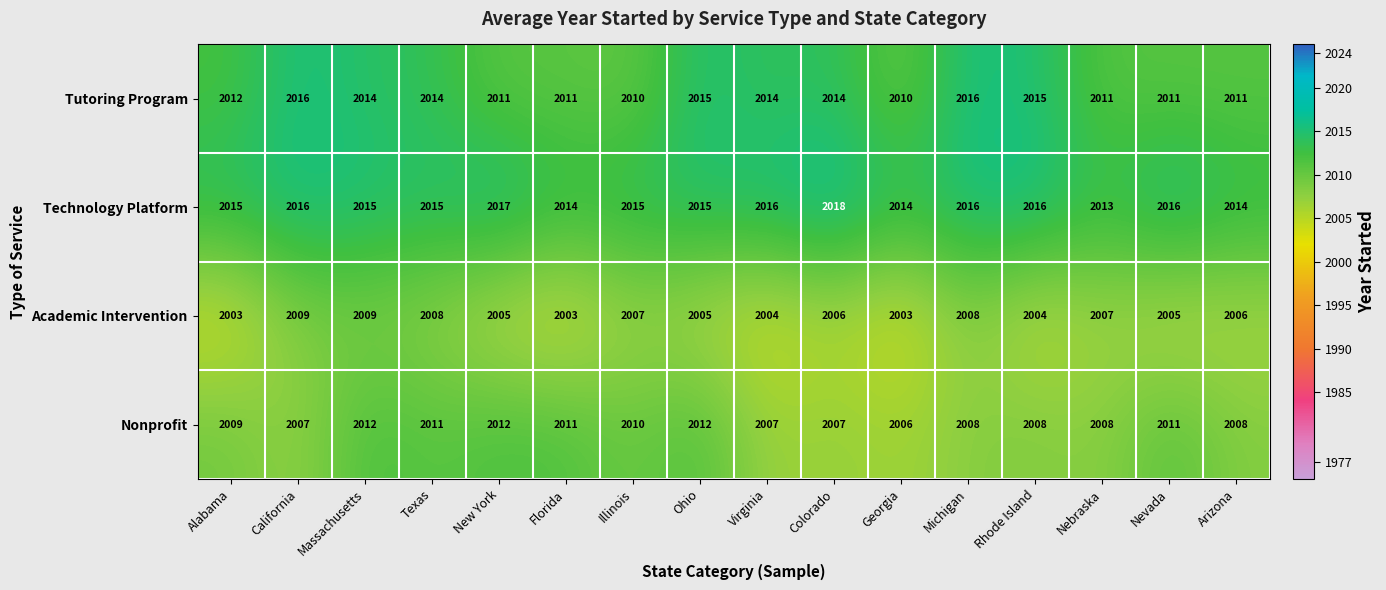

What is the greatest value displayed?

2018